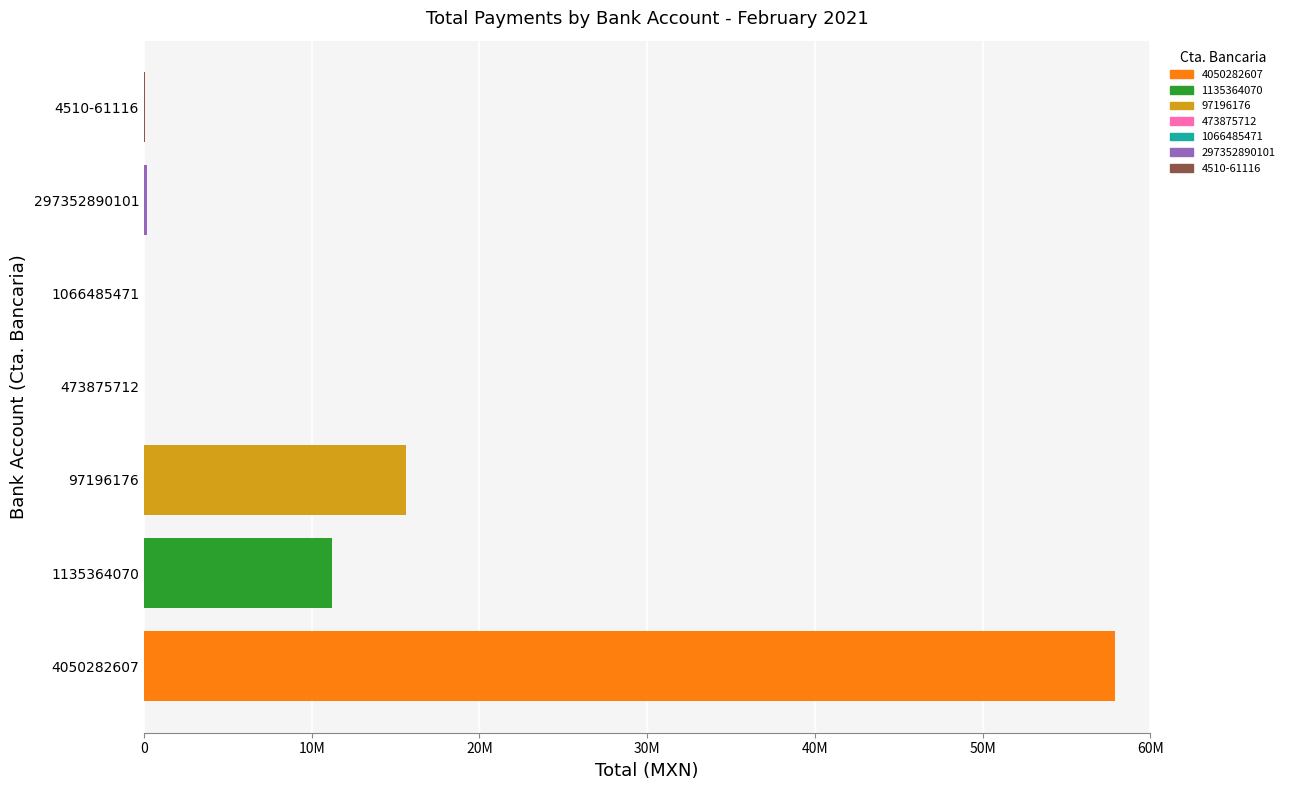

What is the difference between the maximum and minimum values?

57874557.6